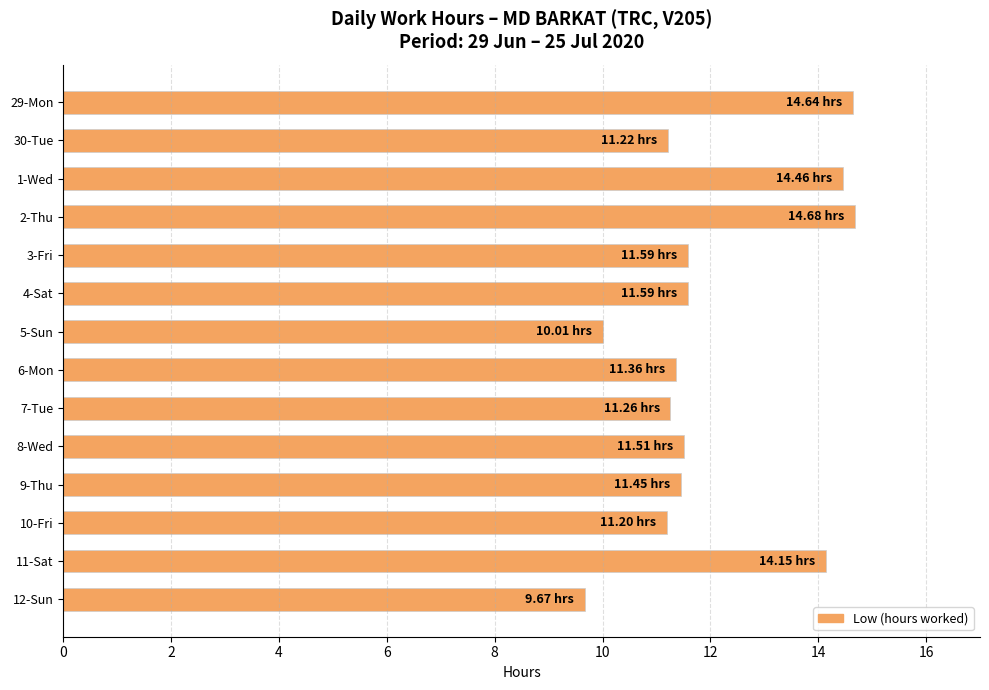

What is the average value?

12.1